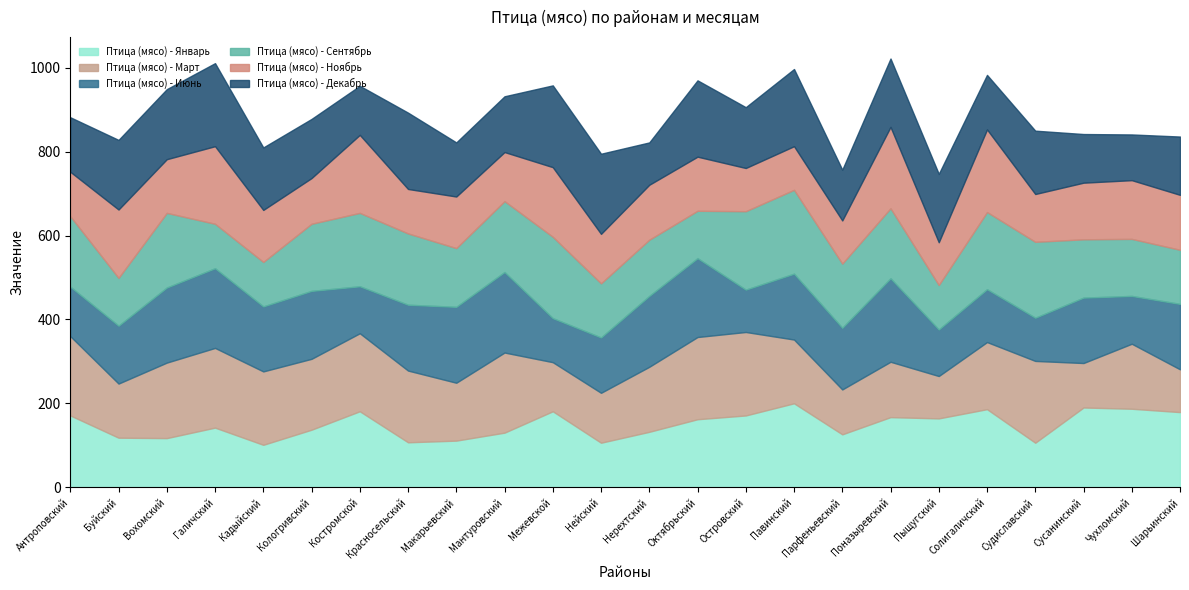

At which category does Птица (мясо) - Декабрь reach its first local valley?

Костромской